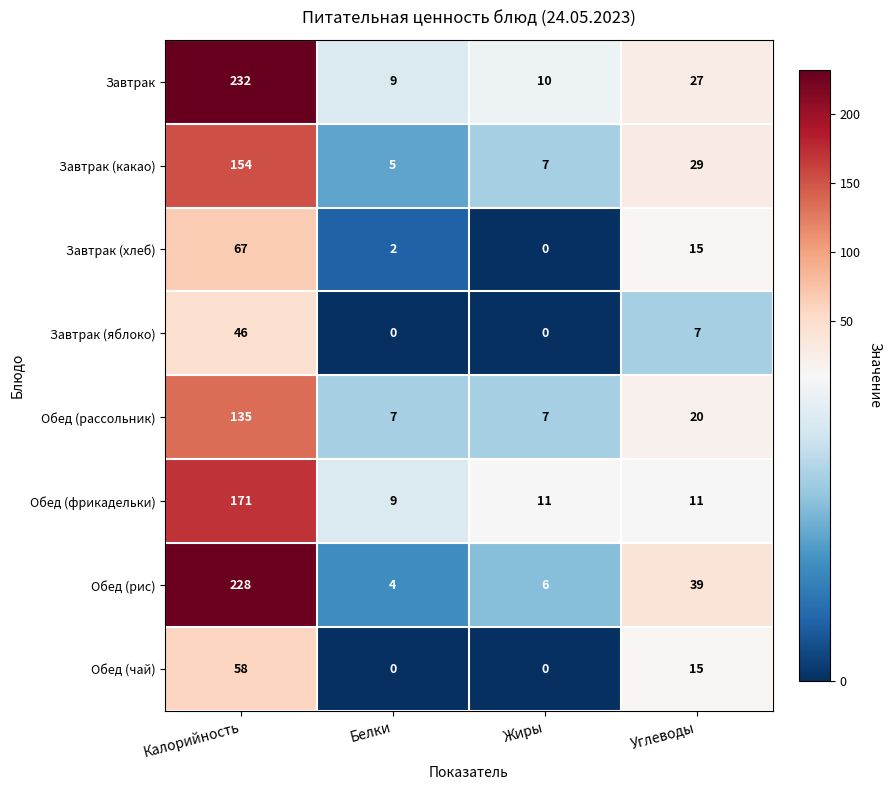

Which series has the largest total across all categories?

Завтрак